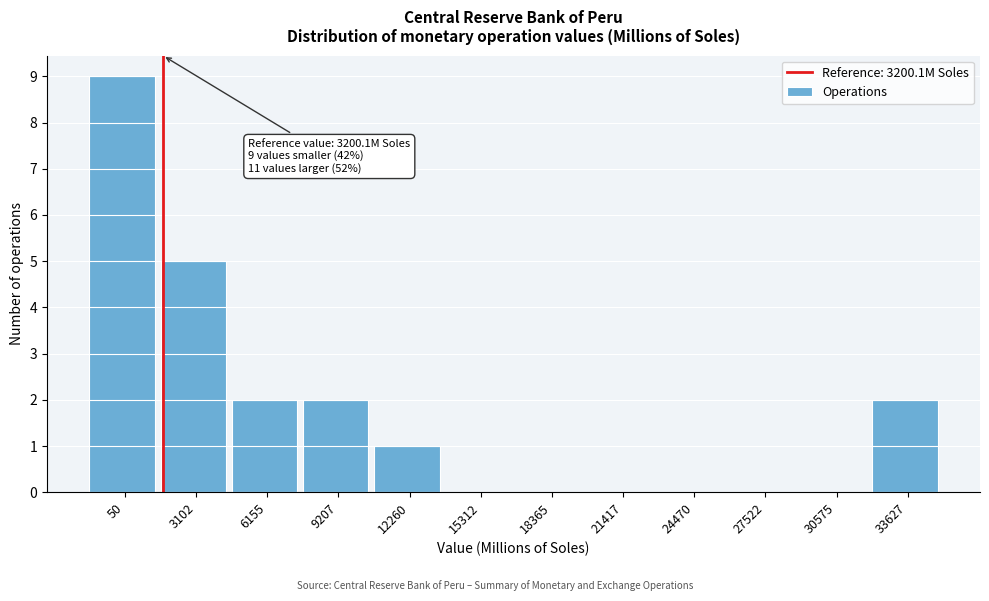

Reading left to right, extract all data points from this chart.

50=9	3102=5	6155=2	9207=2	12260=1	15312=0	18365=0	21417=0	24470=0	27522=0	30575=0	33627=2